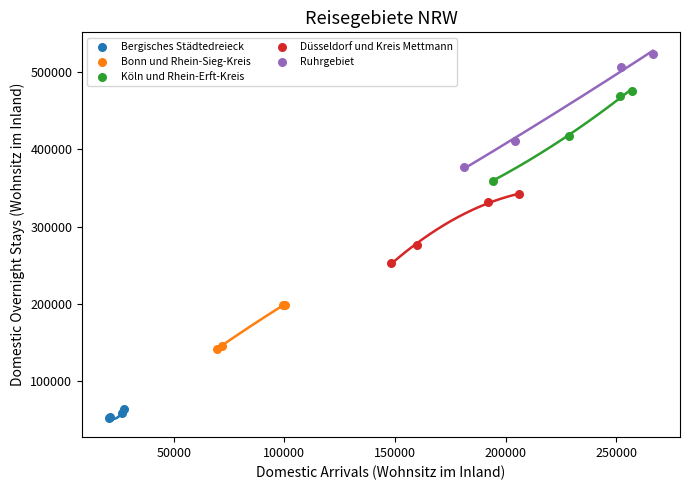

Which series reaches the maximum Y coordinate?

Ruhrgebiet